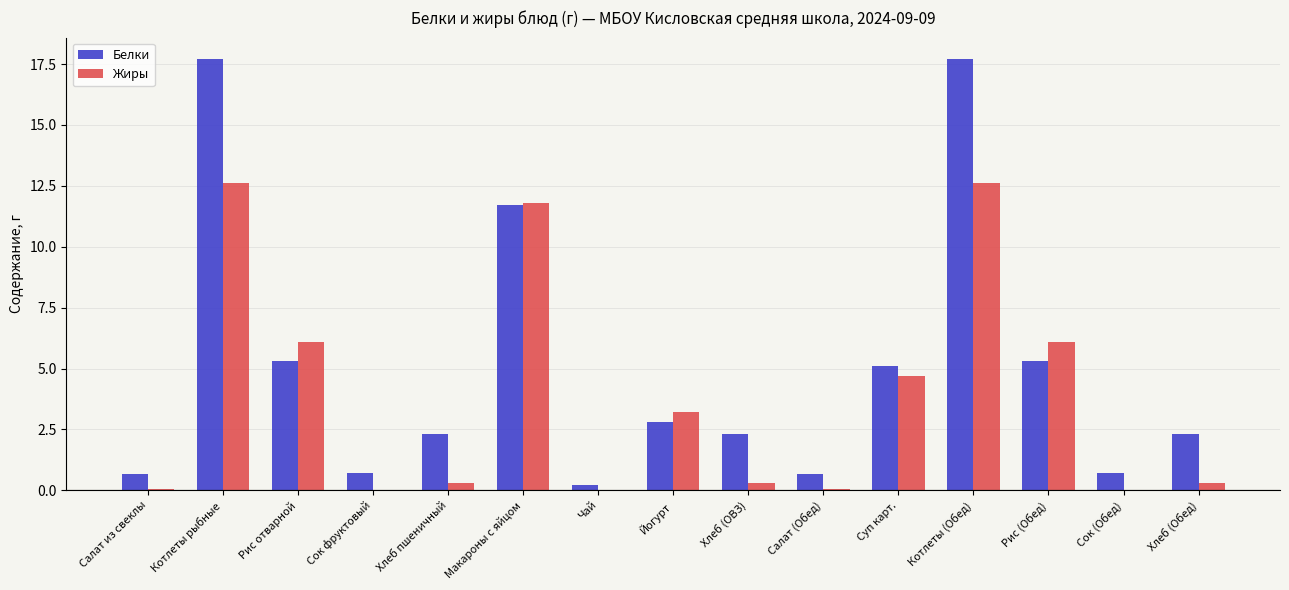

At which label does Белки first exceed 2?

Котлеты рыбные